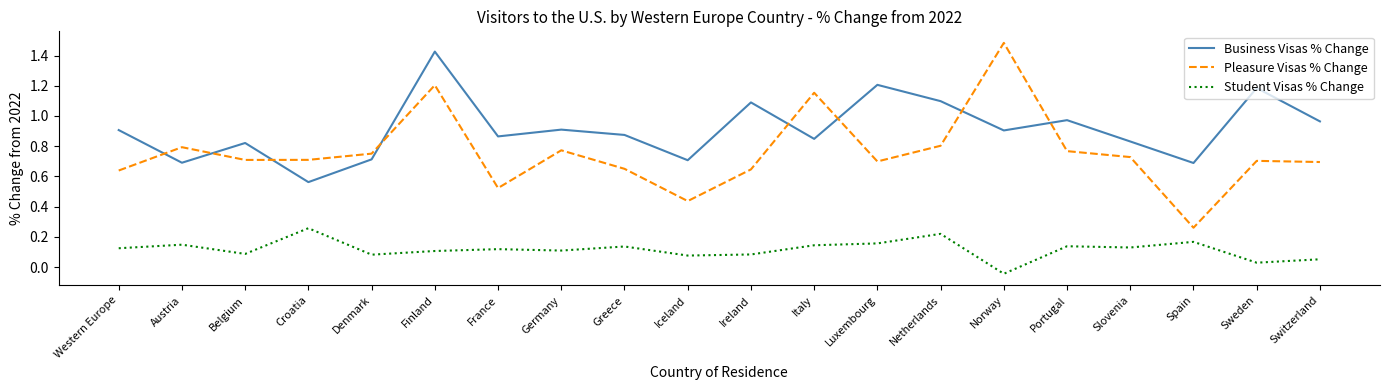

Which category has the lowest value in the Student Visas % Change series?

Norway